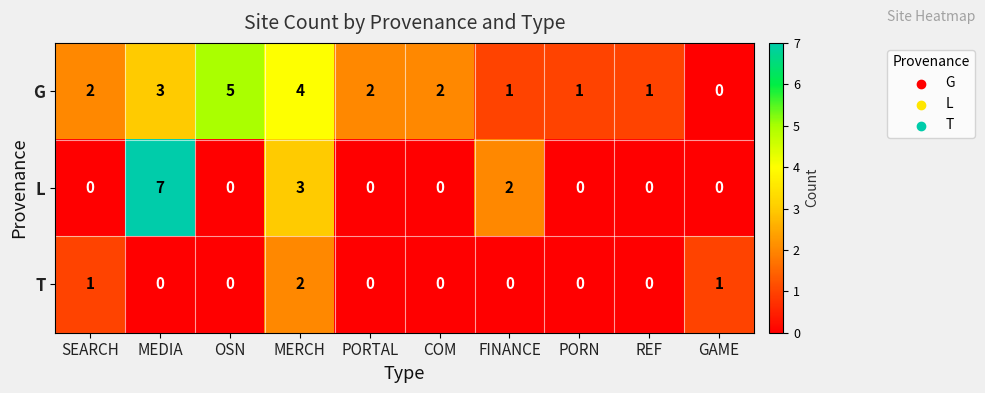

Count the number of data series in this chart.

3